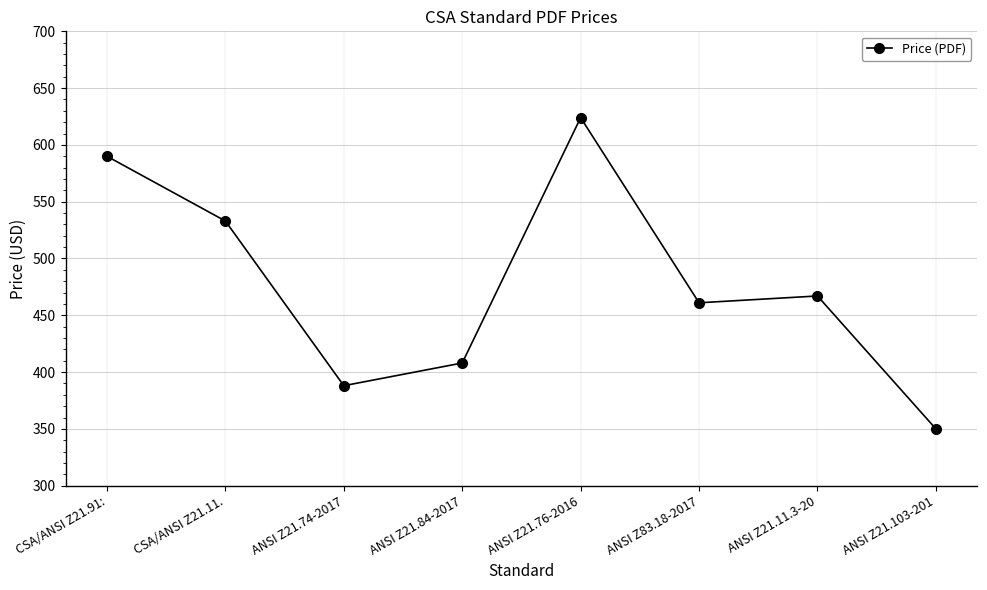

What is the difference between the maximum and minimum values?

274